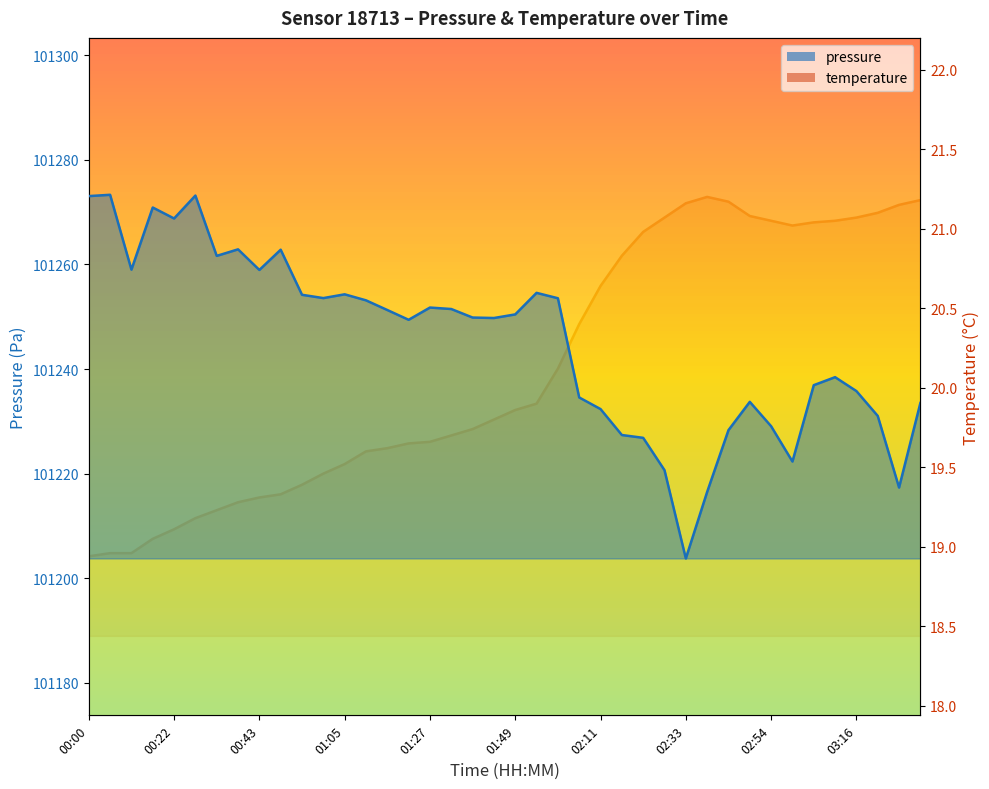

How many lines are shown in the chart?

2